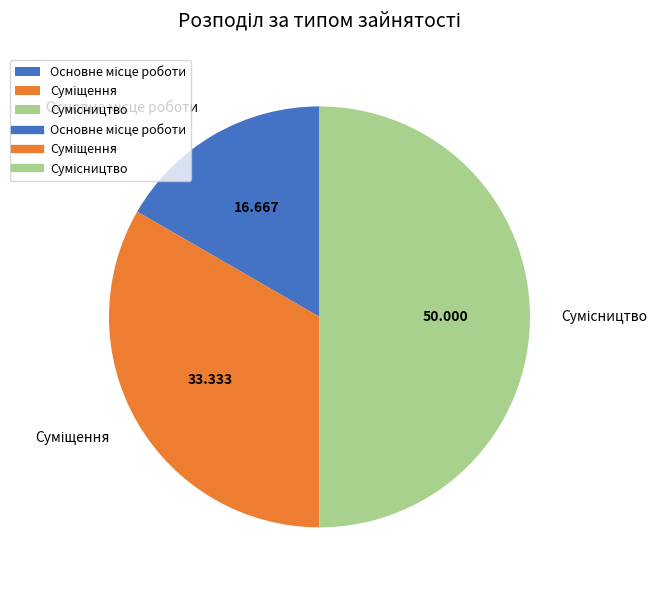

How many segments does this pie chart have?

3